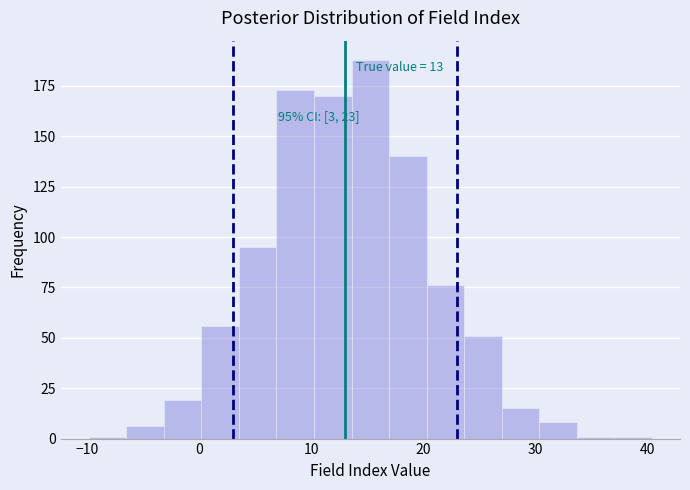

Around what value on the x-axis is the tallest bar? Give the approximate position of its centre, as read against the axis.

15